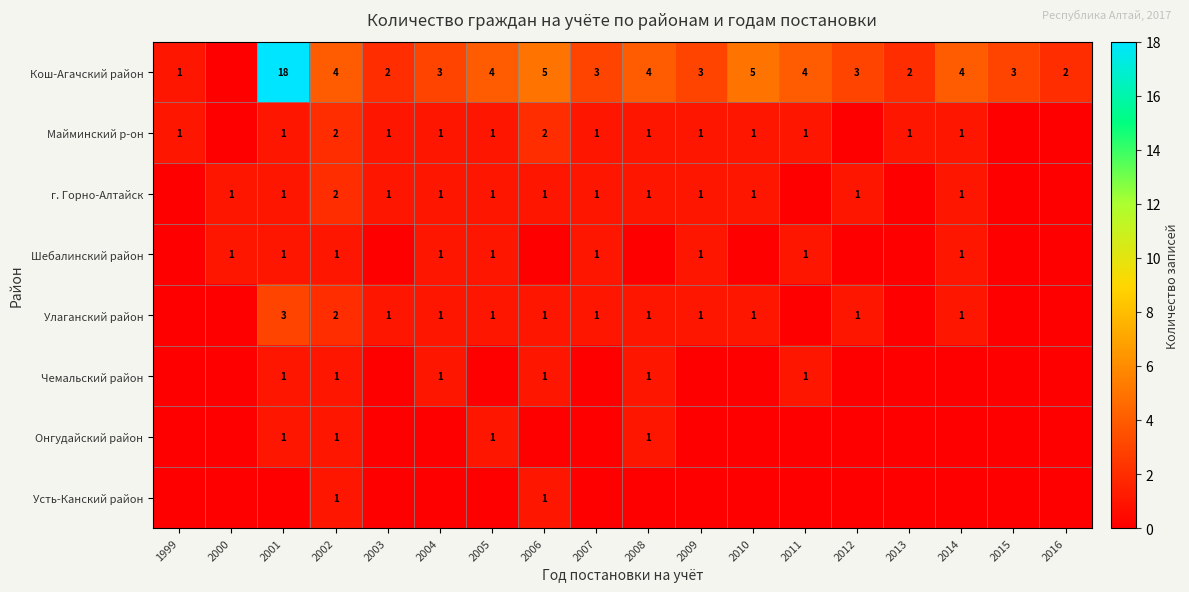

What is the total value across all series at 1999?

2